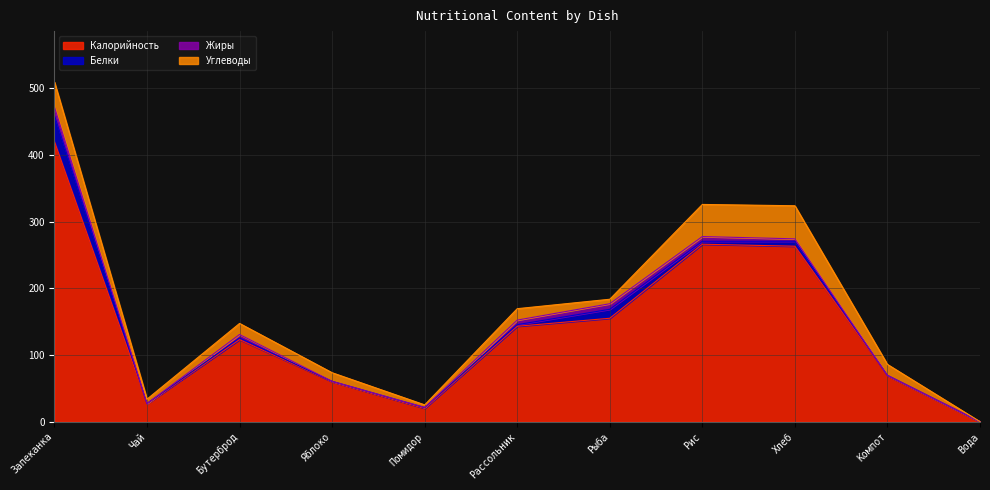

Which series has the widest spread of values?

Калорийность